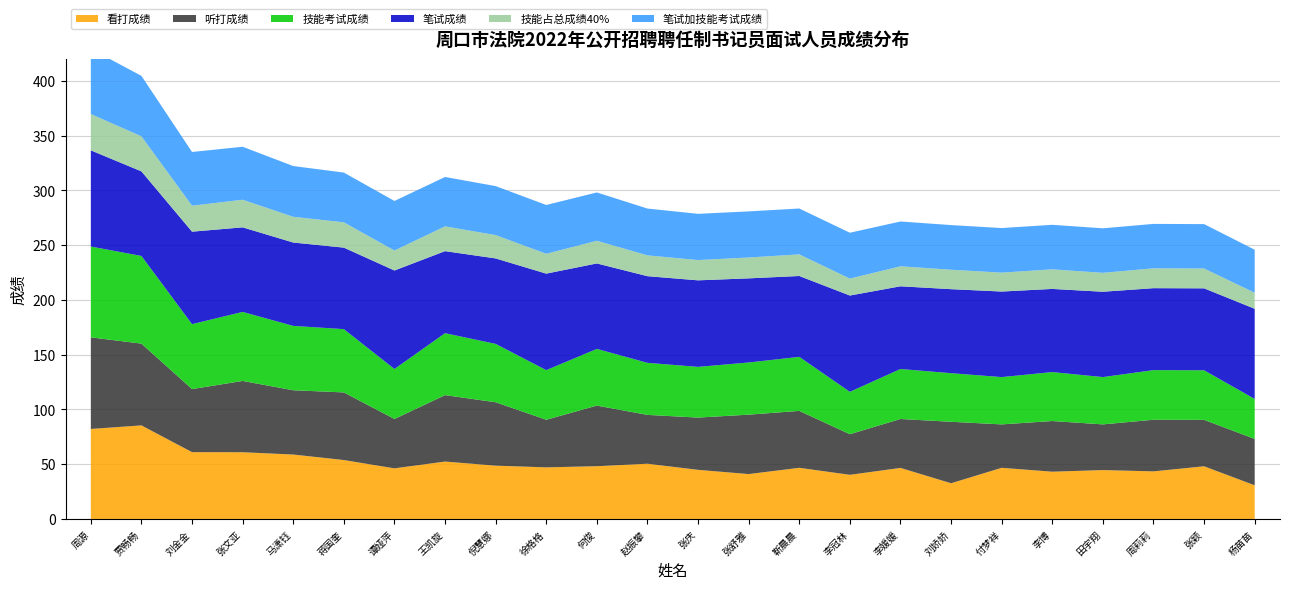

Reading right to left, transcribe all the data shown in this chart.

看打成绩: 30.7	48.1	43.5	44.6	43.1	46.7	32.6	46.6	40.3	46.7	41.0	44.8	50.4	48.2	47.1	48.7	52.4	46.2	53.8	58.8	60.9	61.0	85.4	82.2
听打成绩: 42.3	42.4	47.1	41.7	46.2	39.6	56.1	44.7	37.1	52.0	54.2	47.7	44.6	55.3	43.5	57.9	60.6	45.1	61.7	58.7	65.1	57.6	74.7	83.6
技能考试成绩: 36.5	45.2	45.3	43.2	44.7	43.2	44.4	45.6	38.7	49.3	47.6	46.3	47.5	51.8	45.3	53.3	56.5	45.6	57.8	58.8	63.0	59.3	80.0	82.9
笔试成绩: 82.3	74.8	74.8	77.9	75.9	78.1	76.7	75.5	87.9	73.8	76.8	79.0	79.1	78.0	88.1	78.0	74.9	89.9	74.4	76.1	77.2	84.4	77.2	87.8
技能占总成绩40%: 14.6	18.1	18.1	17.3	17.9	17.3	17.7	18.3	15.5	19.7	19.0	18.5	19.0	20.7	18.1	21.3	22.6	18.3	23.1	23.5	25.2	23.7	32.0	33.2
笔试加技能考试成绩: 39.3	40.5	40.6	40.6	40.6	40.7	40.8	40.9	41.8	41.9	42.1	42.2	42.7	44.1	44.5	44.7	45.1	45.2	45.4	46.3	48.4	49.0	55.2	59.5